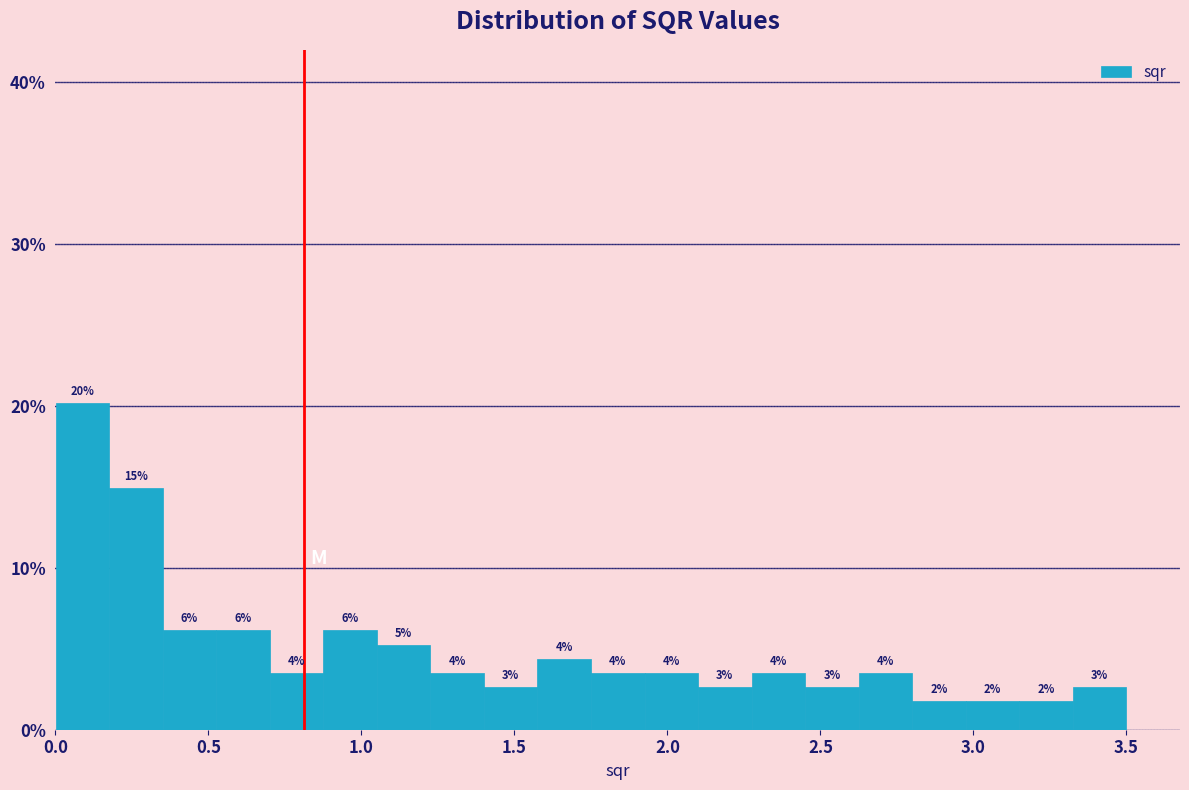

Around what value on the x-axis is the tallest bar? Give the approximate position of its centre, as read against the axis.

0.10